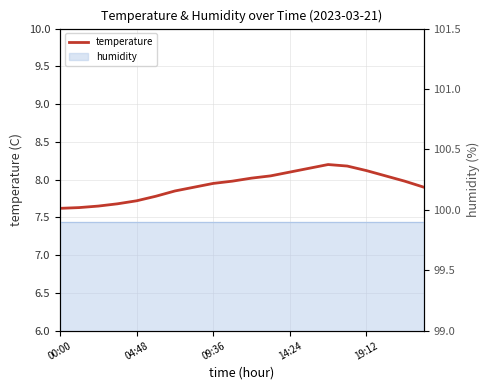

Reading left to right, list all the values displayed in this chart.

7.6	7.6	7.7	7.7	7.7	7.8	7.8	7.9	8.0	8.0	8.0	8.1	8.1	8.2	8.2	8.2	8.1	8.1	8.0	7.9